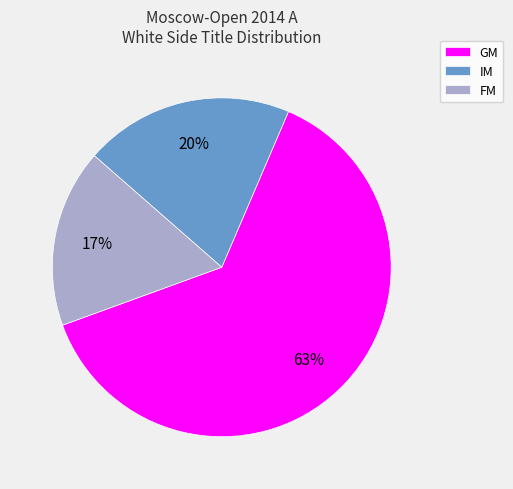

What percentage is the IM slice, to the nearest percent?

20%